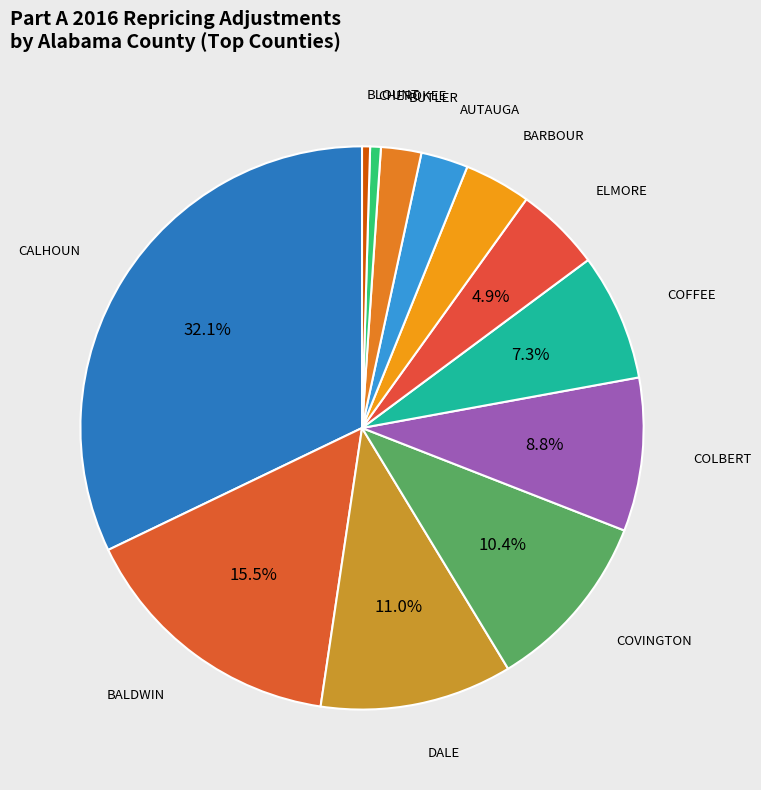

How many segments does this pie chart have?

12